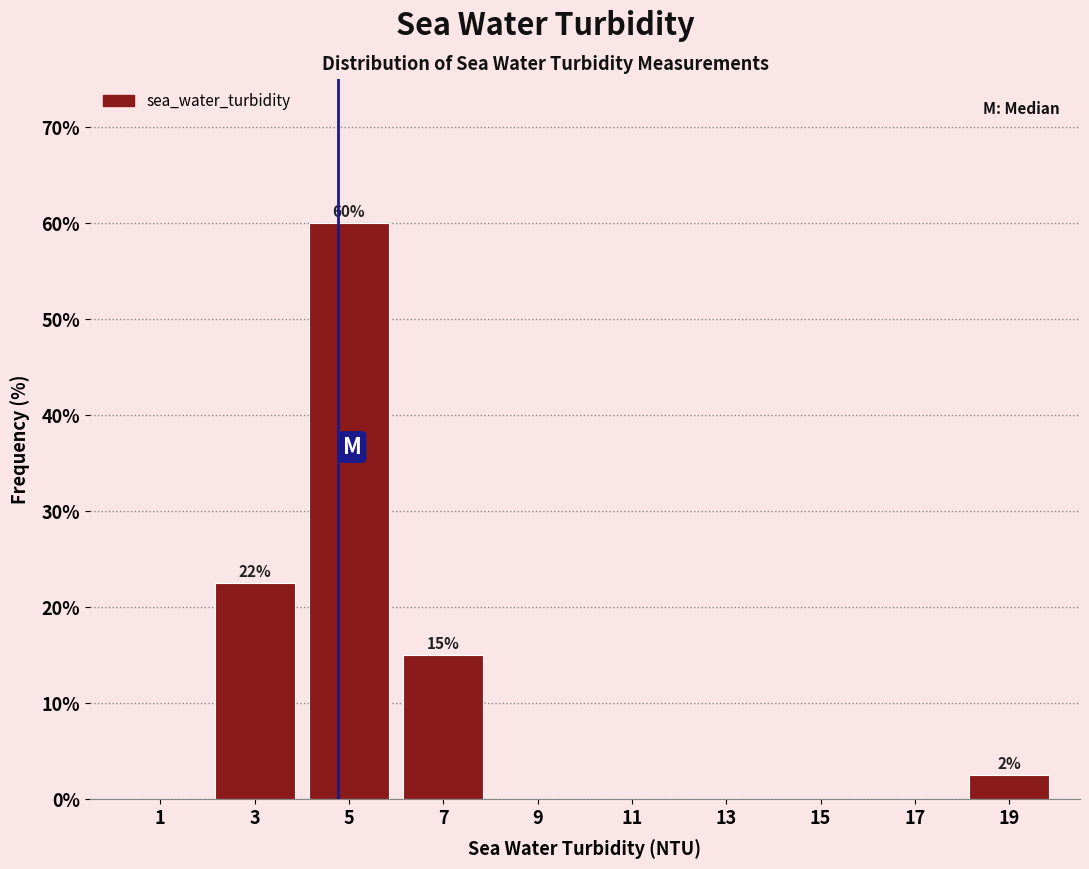

Which range on the x-axis has the tallest bar?

4 to 6